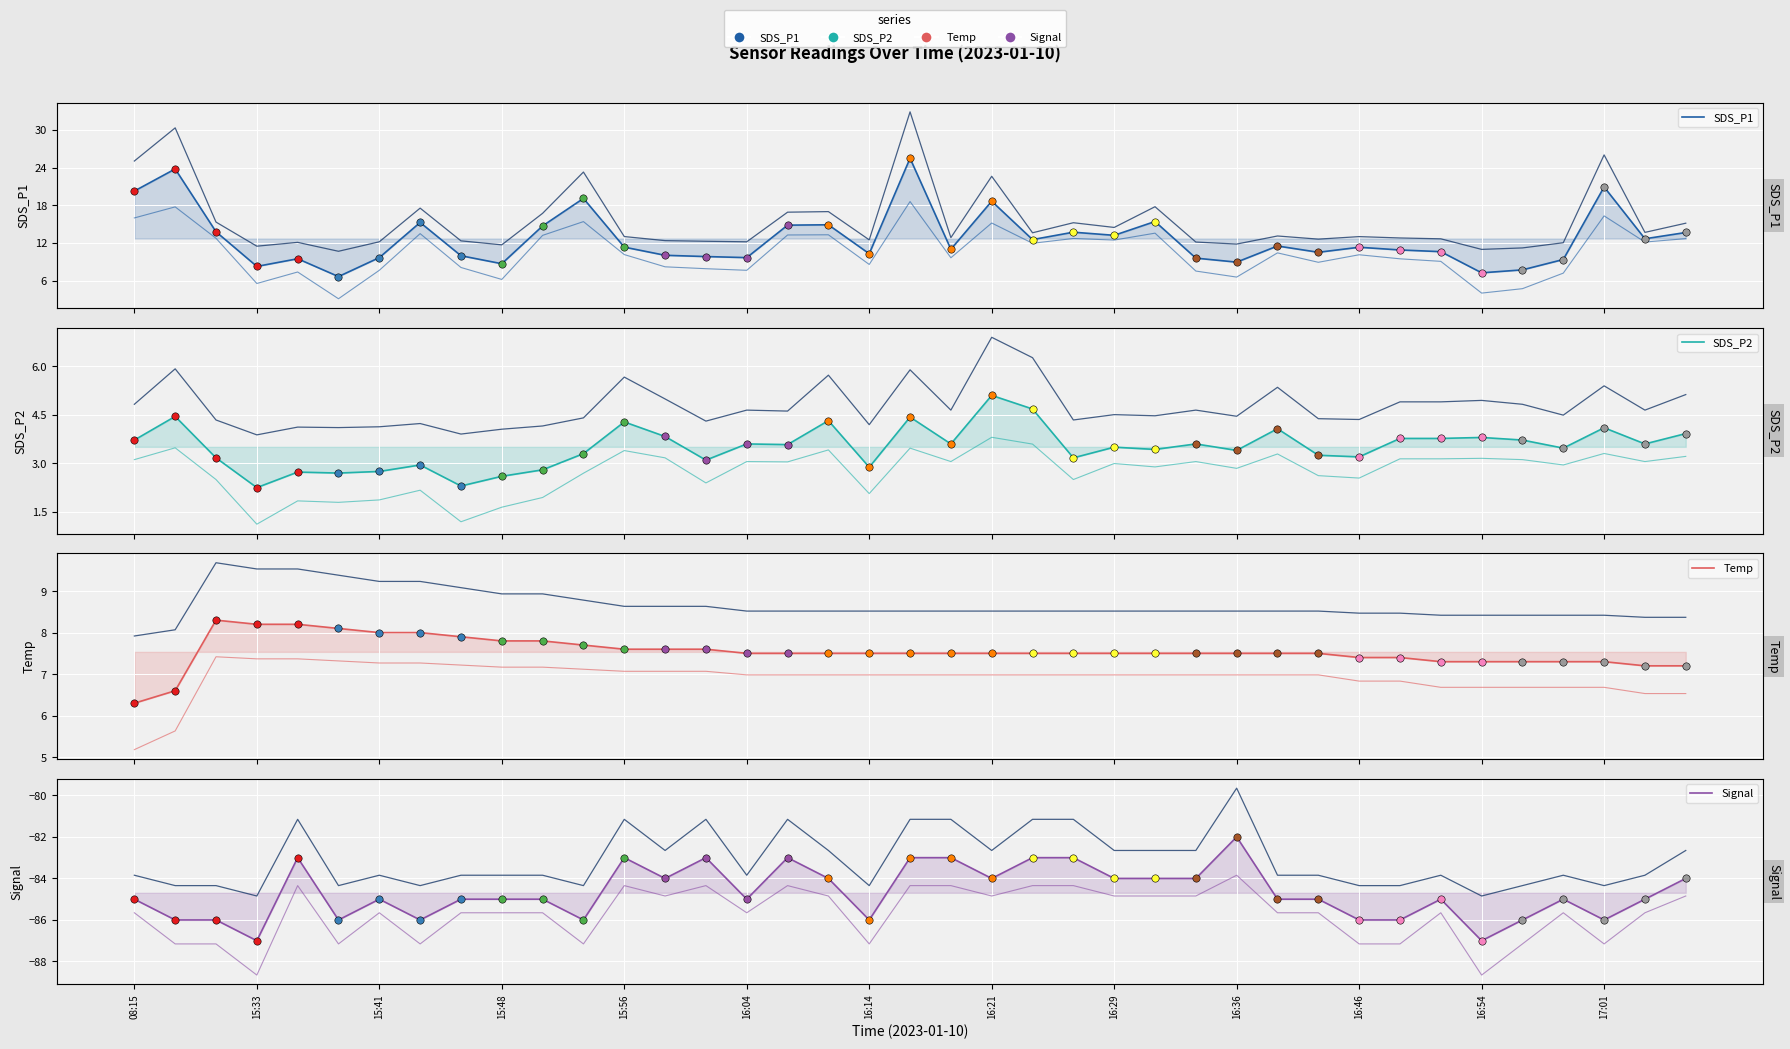

Which series reaches the maximum Y coordinate?

SDS_P1